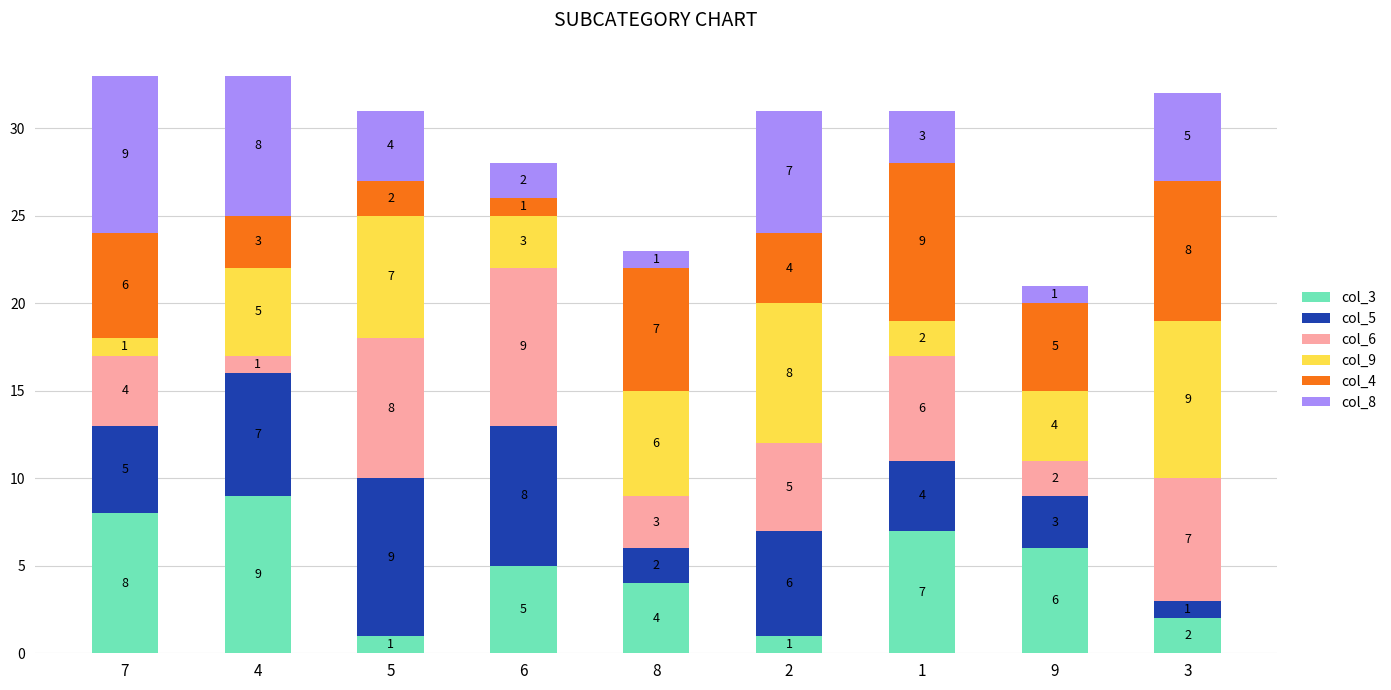

What is the difference between the col_3 values at 6 and 4?

4